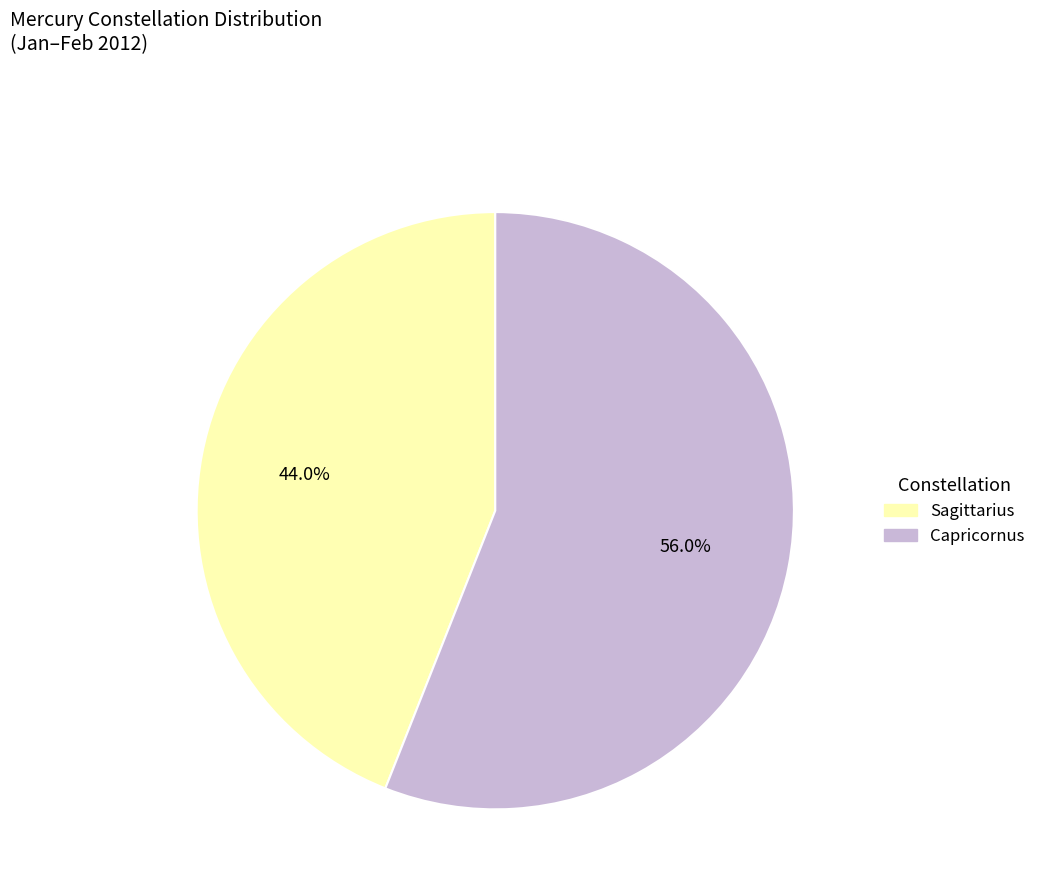

What portion of the pie excludes Capricornus?

44.0%